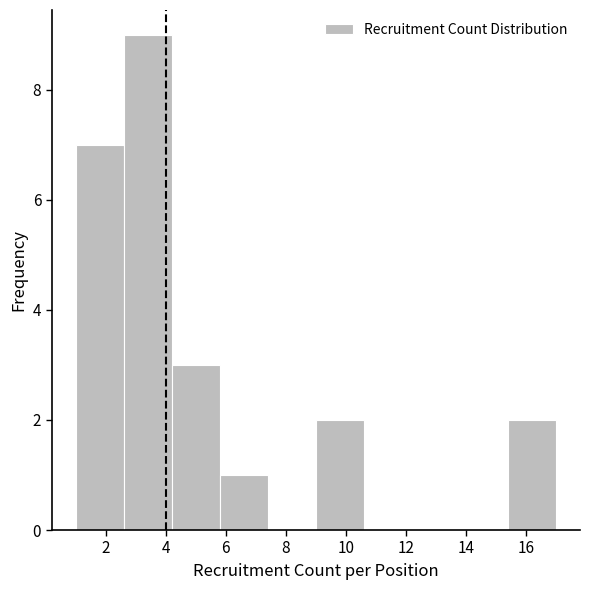

Which range on the x-axis has the tallest bar?

2.6 to 4.2